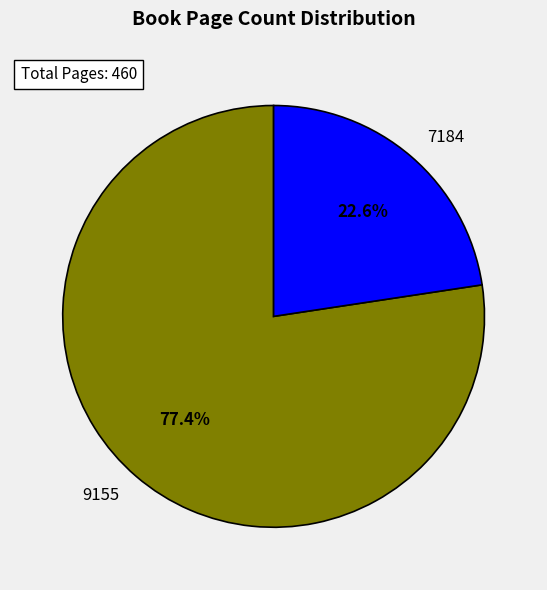

Which has a higher value, 9155 or 7184?

9155